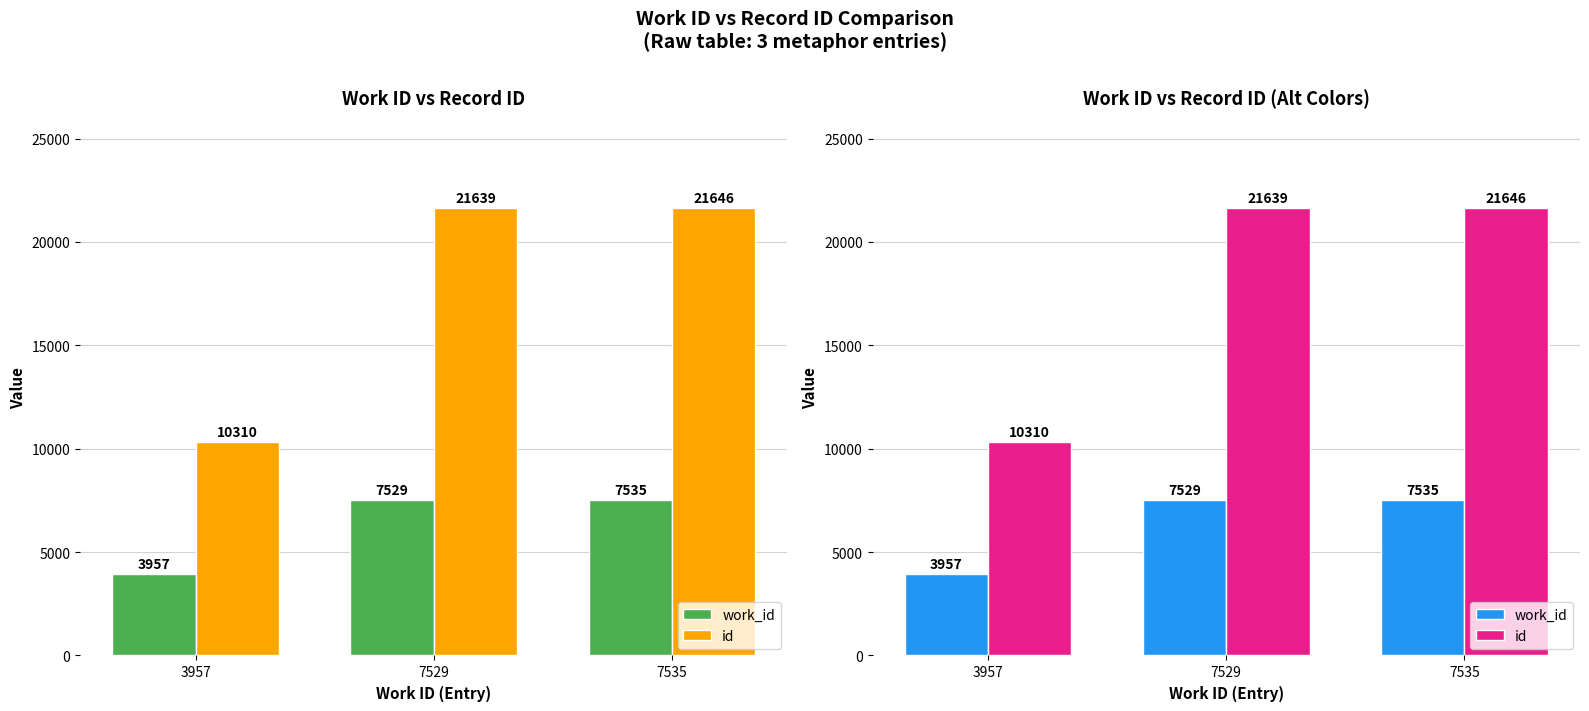

What is the value of the work_id bar at the 2nd from the left?

7529